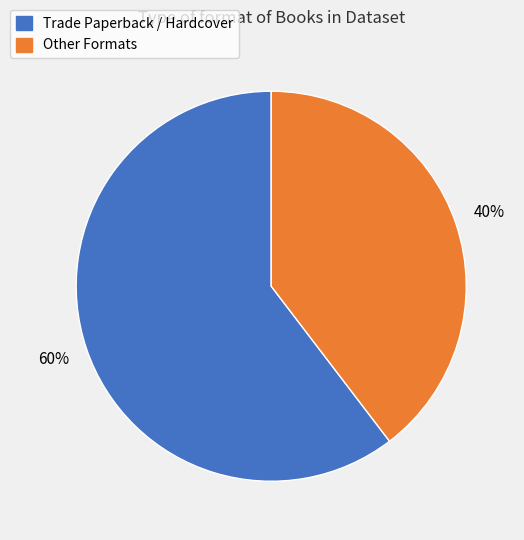

Is there a majority slice in this chart?

Yes